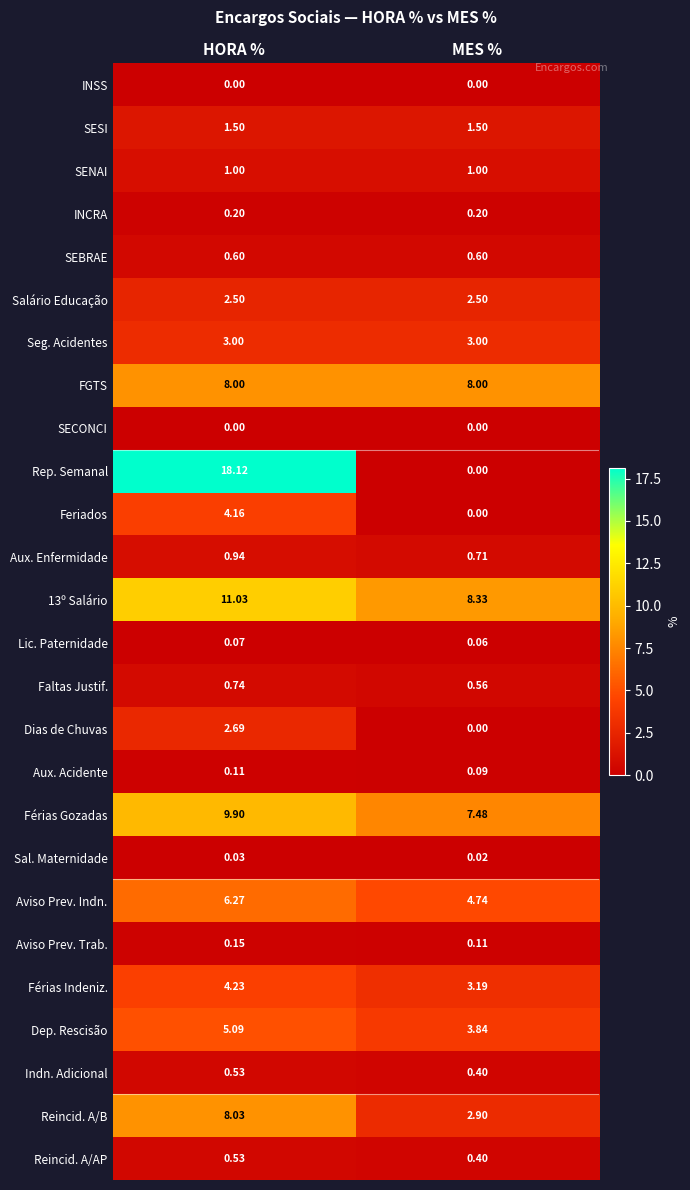

Which series has the widest spread of values?

Rep. Semanal